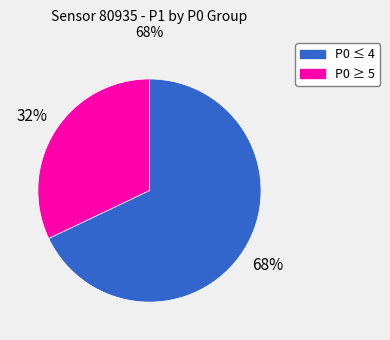

To the nearest percent, what is the difference between the largest and smallest slice percentages?

36%